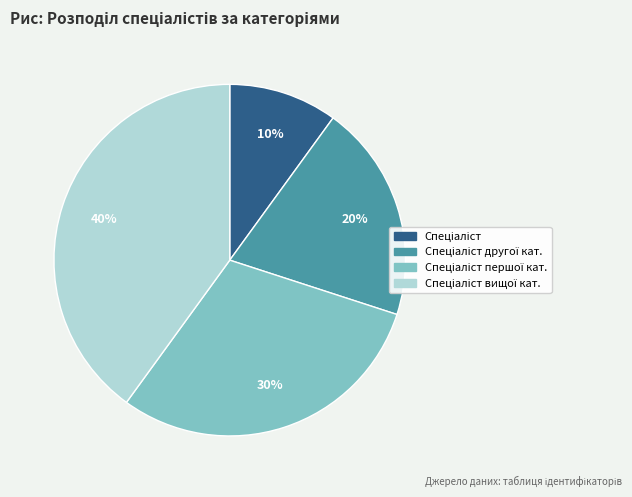

Is there any slice that represents more than half of the pie?

No